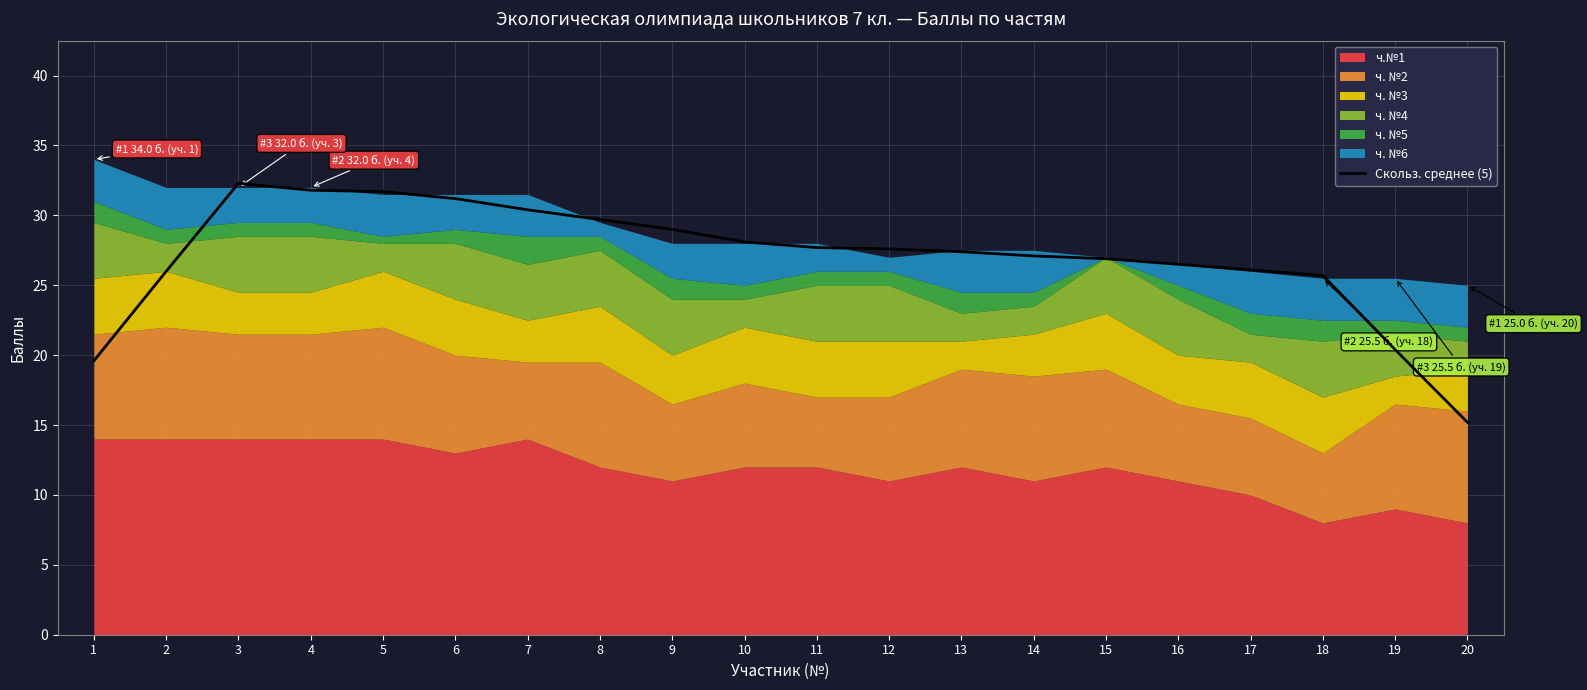

Reading left to right, transcribe all the data shown in this chart.

1=19.6	2=26.0	3=32.3	4=31.8	5=31.7	6=31.2	7=30.4	8=29.7	9=29.0	10=28.1	11=27.7	12=27.6	13=27.4	14=27.1	15=26.9	16=26.5	17=26.1	18=25.7	19=20.4	20=15.2